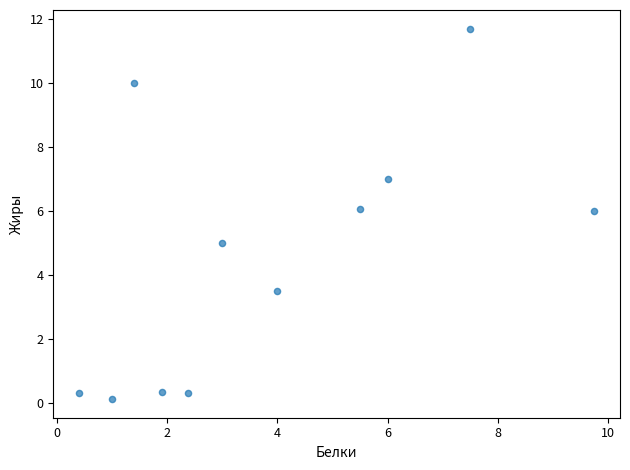

What is the average X value?

3.9